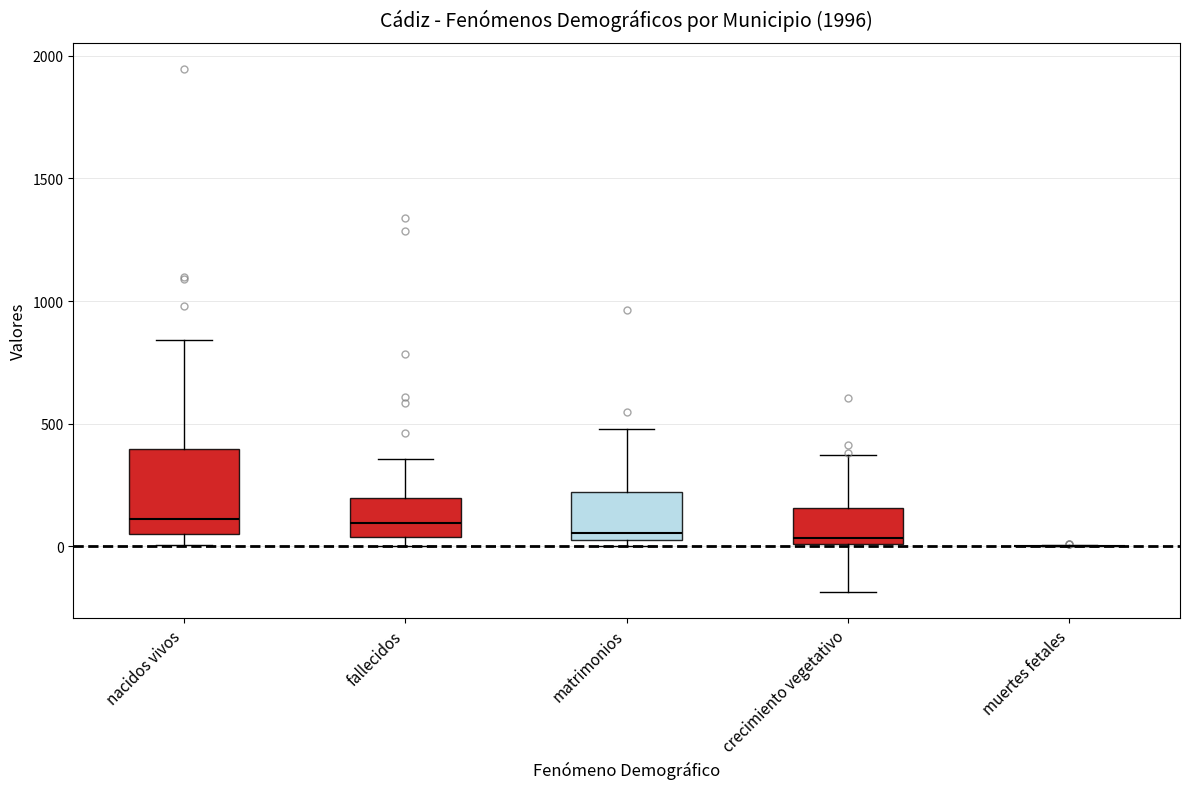

Reading left to right, read every box against the y-axis: the position of its median line, the range the box covers, and the ends of its whiskers. The values are not printed on the chart, so give them approximately, as read against the axis.

nacidos vivos: median 100, box 50 to 400, whiskers 0 to 850
fallecidos: median 100, box 50 to 200, whiskers 0 to 350
matrimonios: median 50, box 0 to 200, whiskers 0 (just below the box's lower edge) to 500
crecimiento vegetativo: median 50, box 0 to 150, whiskers -200 to 350
muertes fetales: box collapsed to a line at 0, whiskers 0 to 0